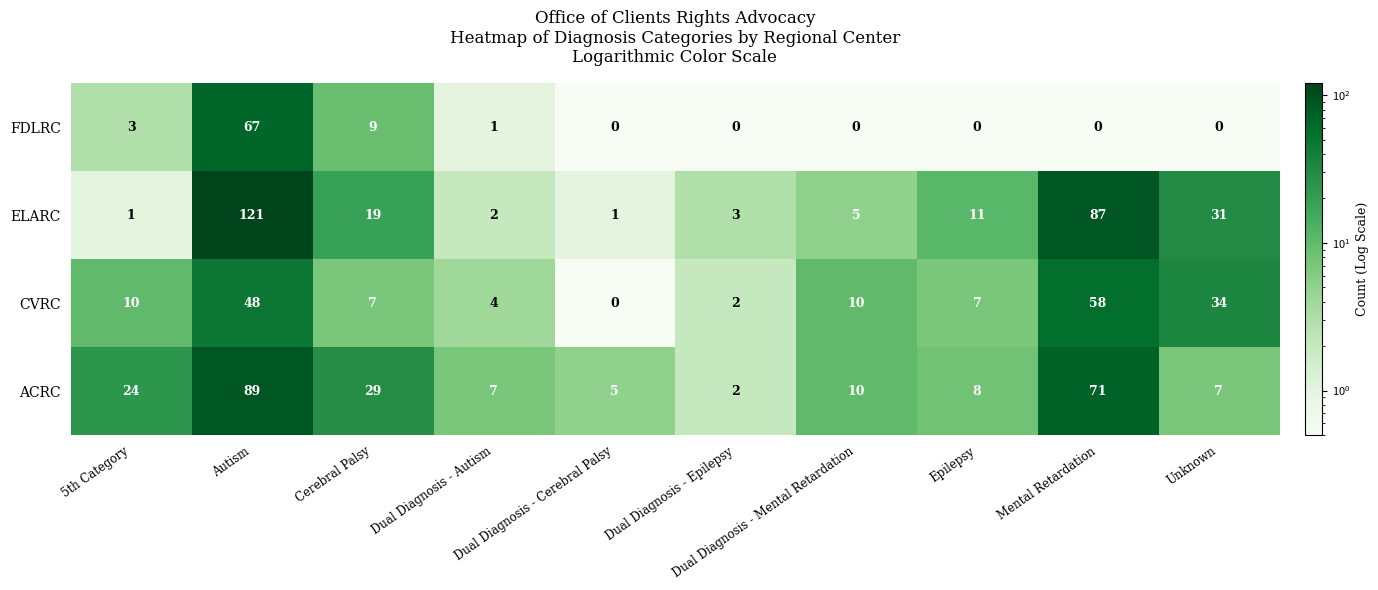

Which series has the widest spread of values?

ELARC